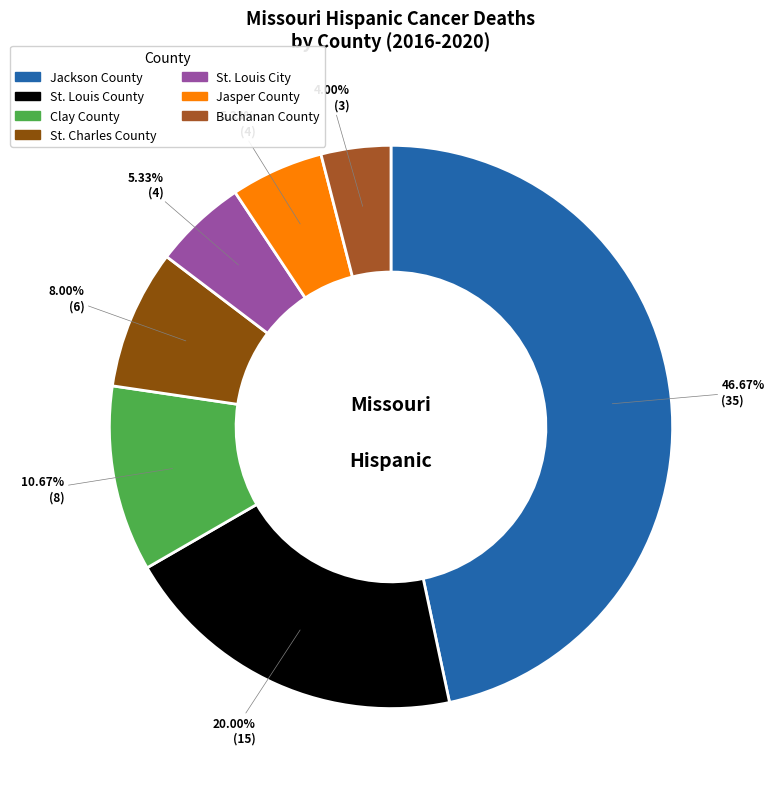

How many slices are in this pie chart?

7